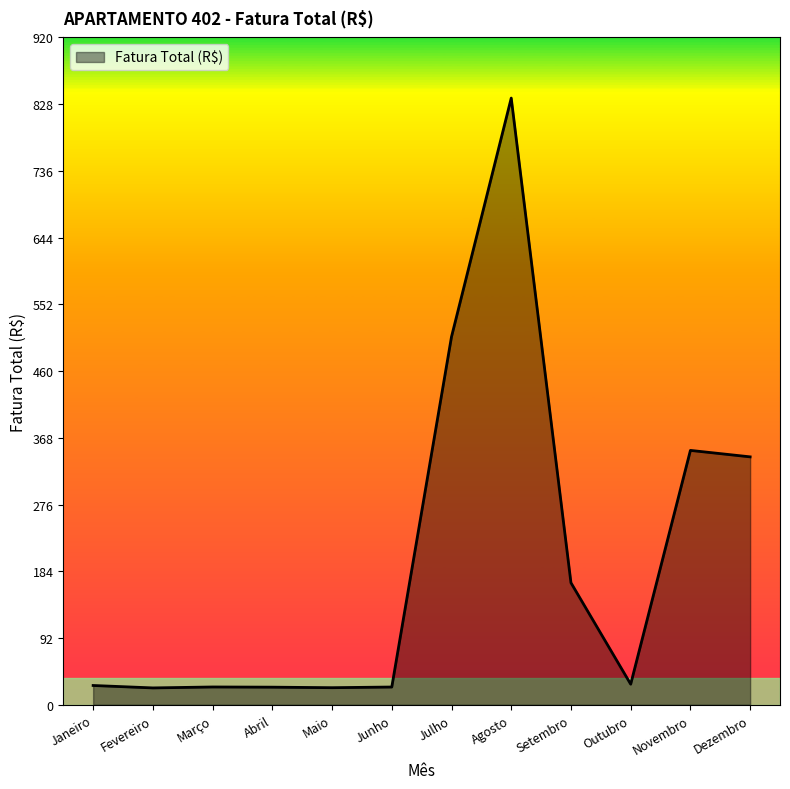

True or false: the data shows 513.1 at Dezembro.

False